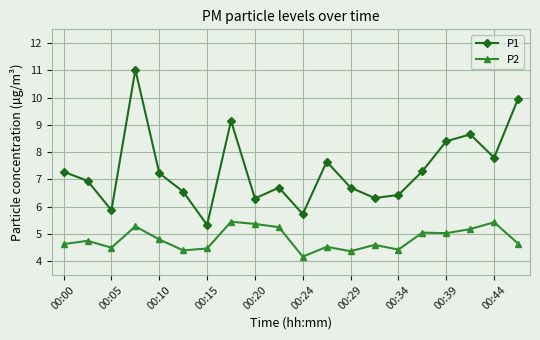

At how many categories does at least one series exceed 6?

17